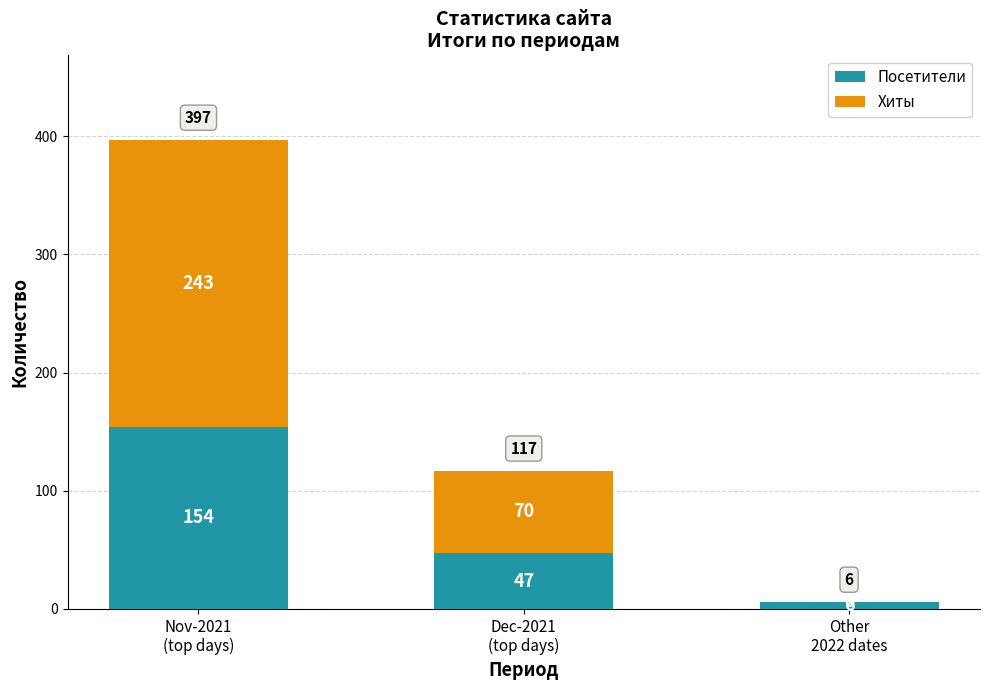

What is the maximum value for Посетители?

154